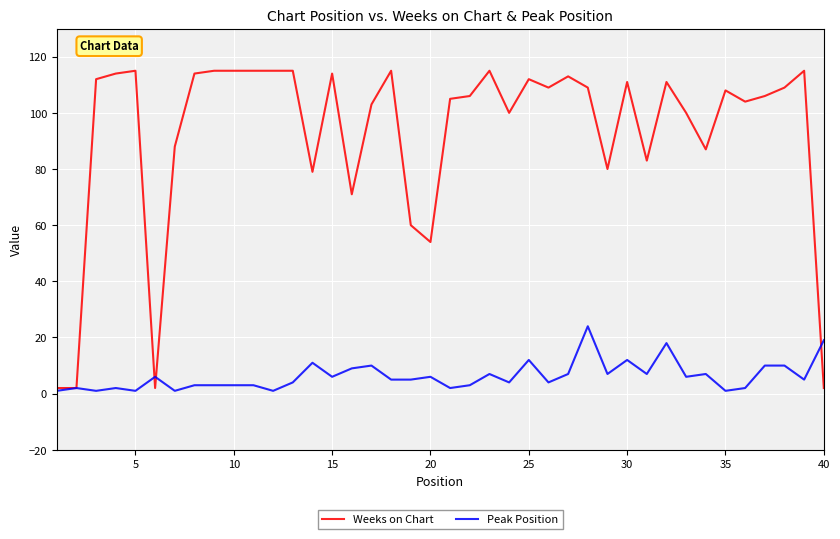

Which series has the widest spread of values?

Weeks on Chart